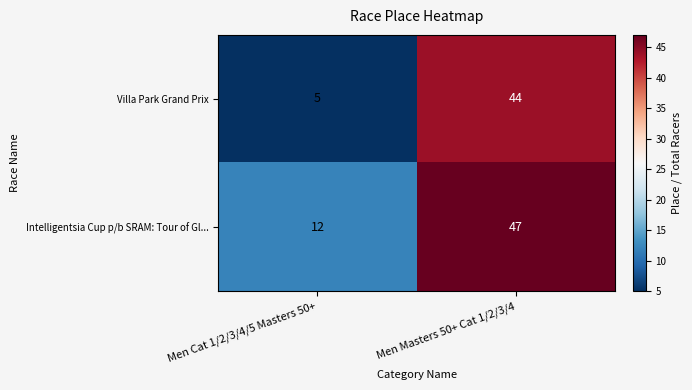

Which series has the widest spread of values?

Villa Park Grand Prix